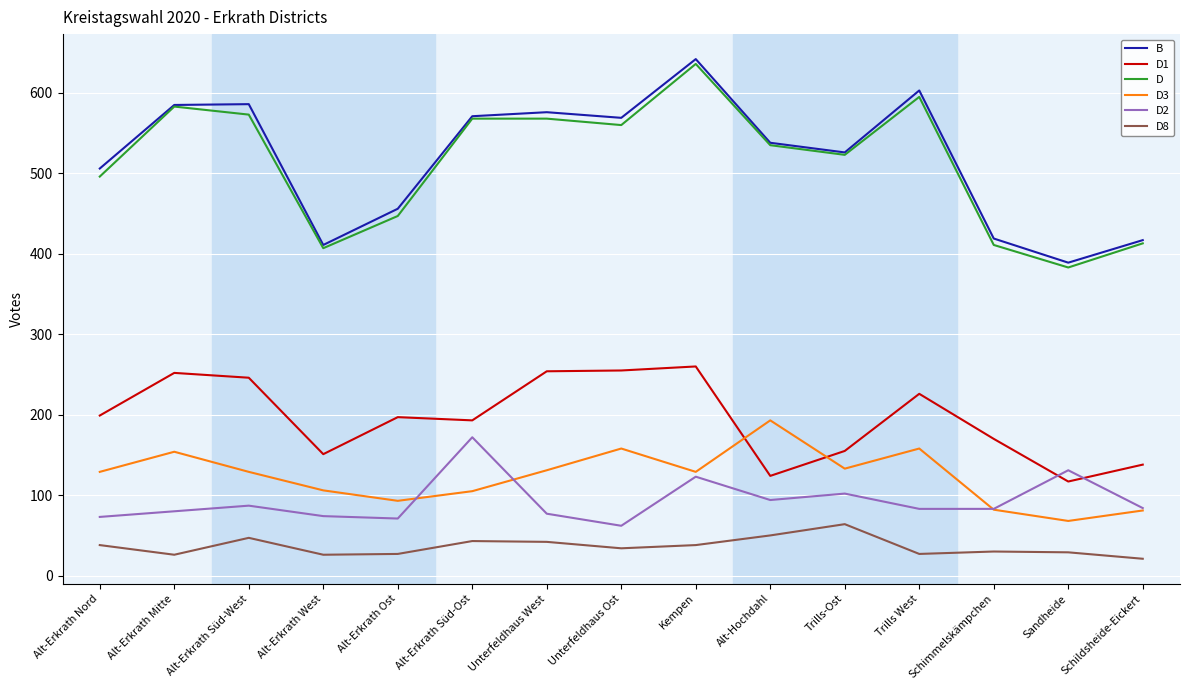

Which series has the largest total across all categories?

B